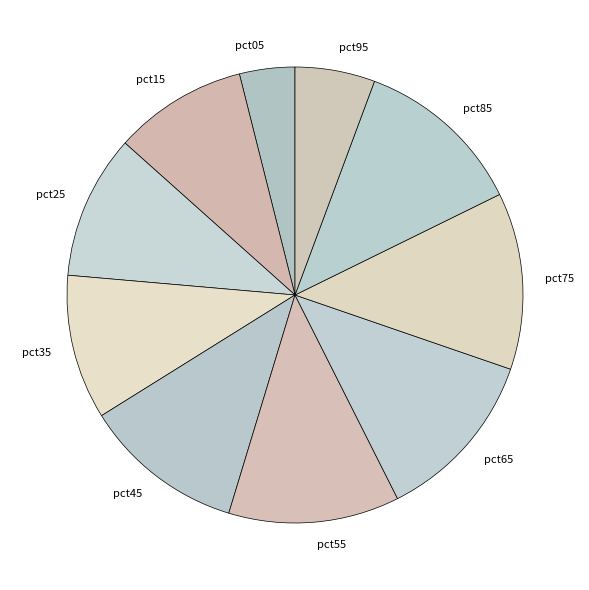

What is the smallest slice in the pie chart?

pct05